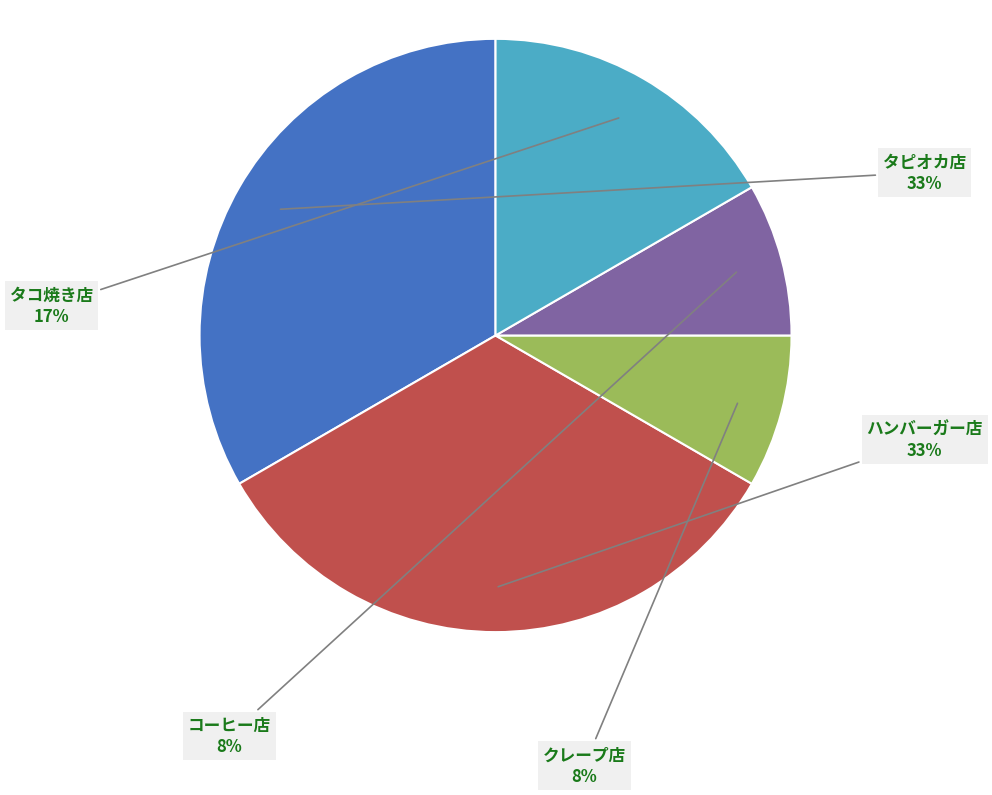

To the nearest percent, what is the difference between the largest and smallest slice percentages?

25%